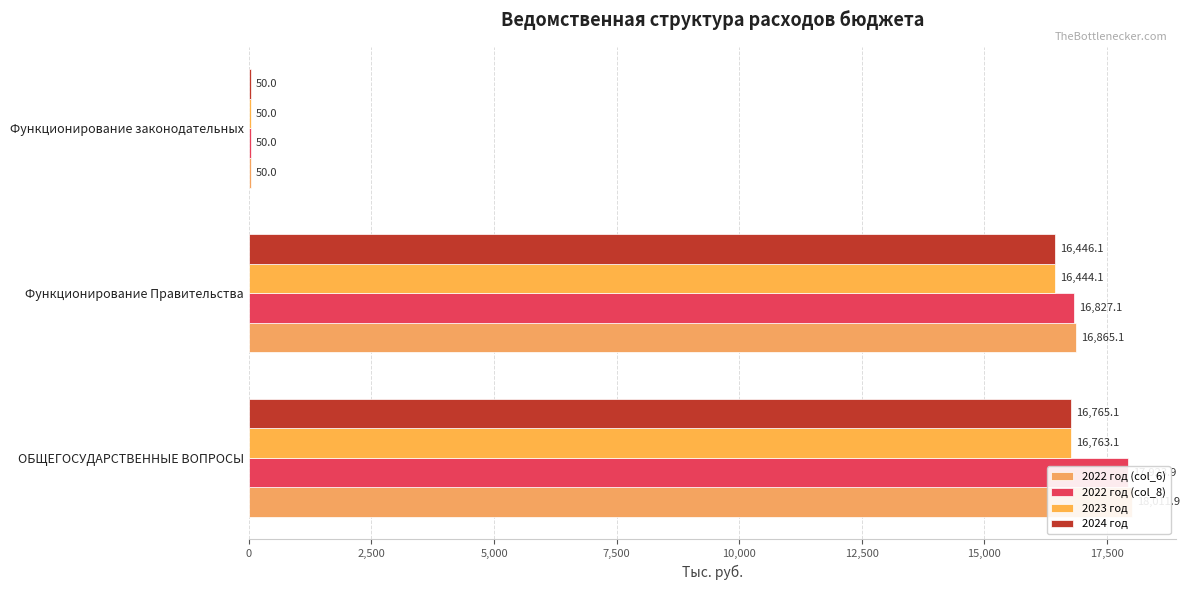

How many bars are there in total?

12